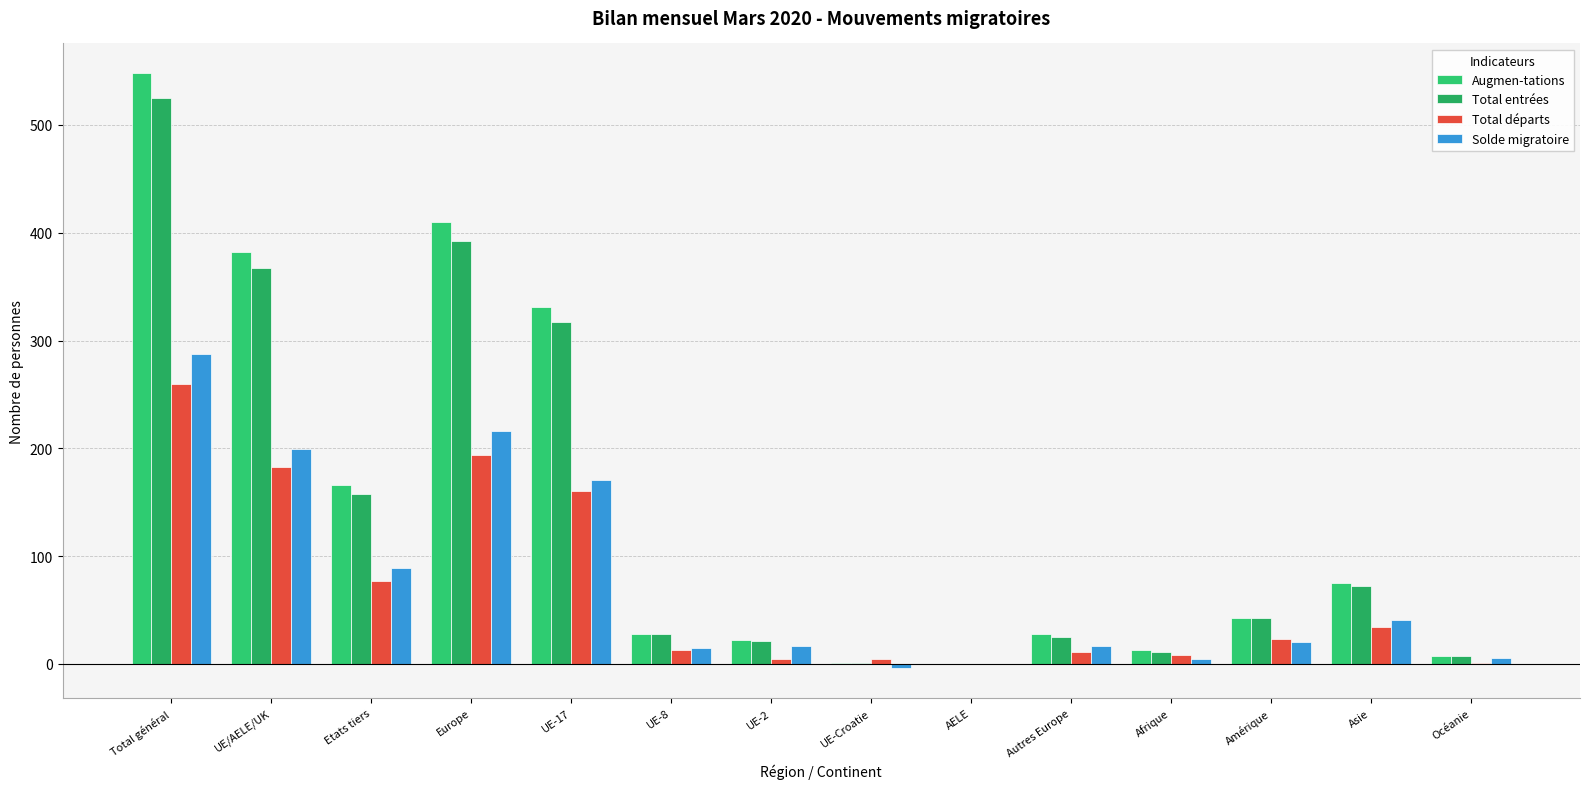

The value of Augmen-tations at UE-Croatie is 1. True or false?

False